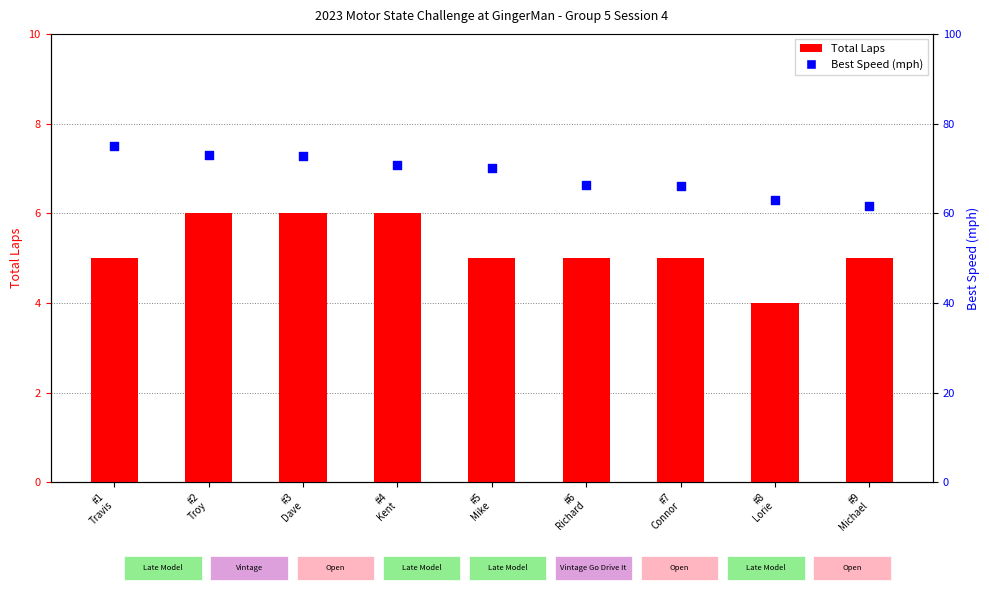

Which series has the largest Y range (max minus min)?

Best Speed (mph)